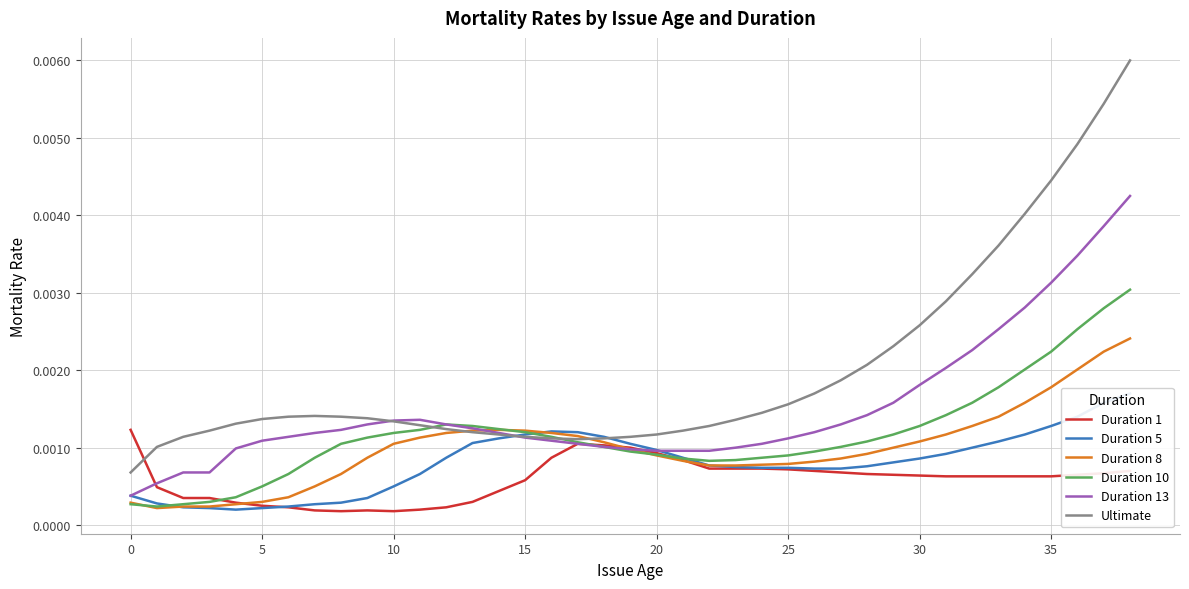

Is it true that Duration 1 equals 0.0 at 5?

False